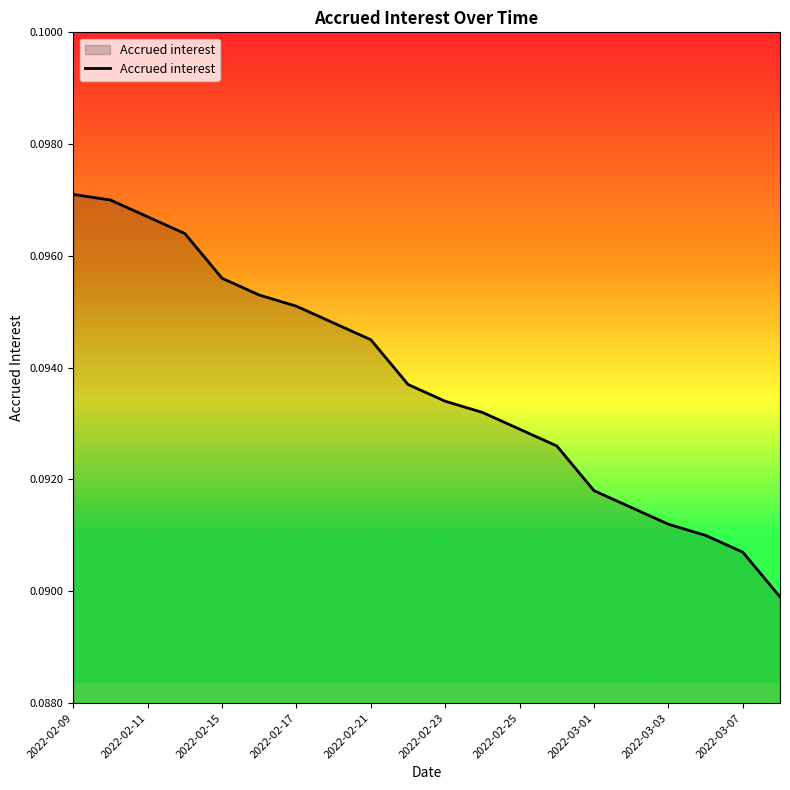

The chart shows a value of 0.2 at 2022-02-11. True or false?

False